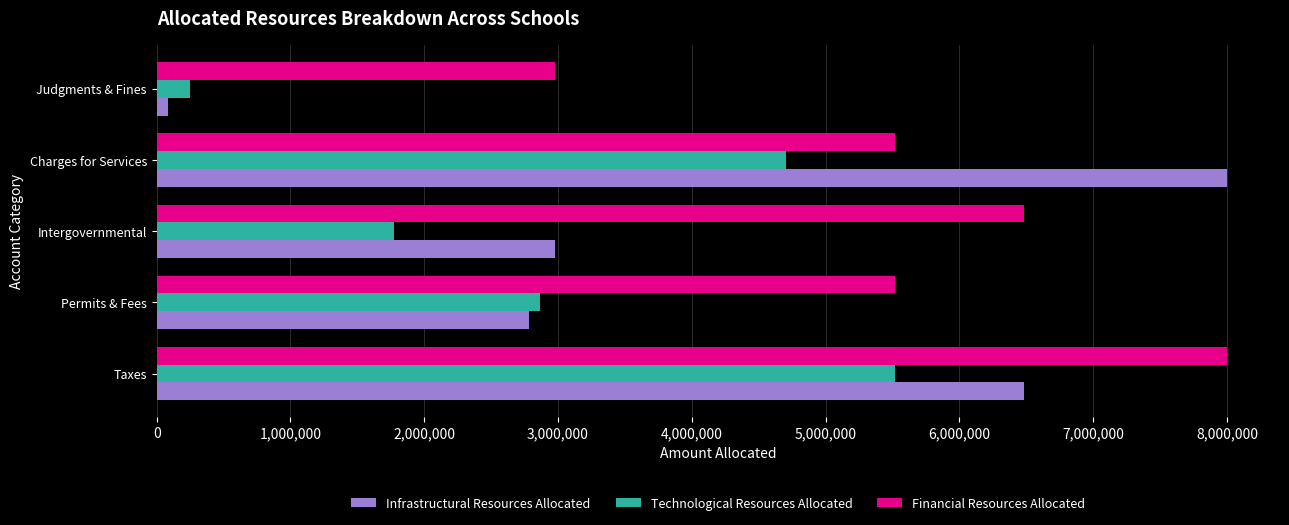

At how many categories does at least one series exceed 4120352?

4